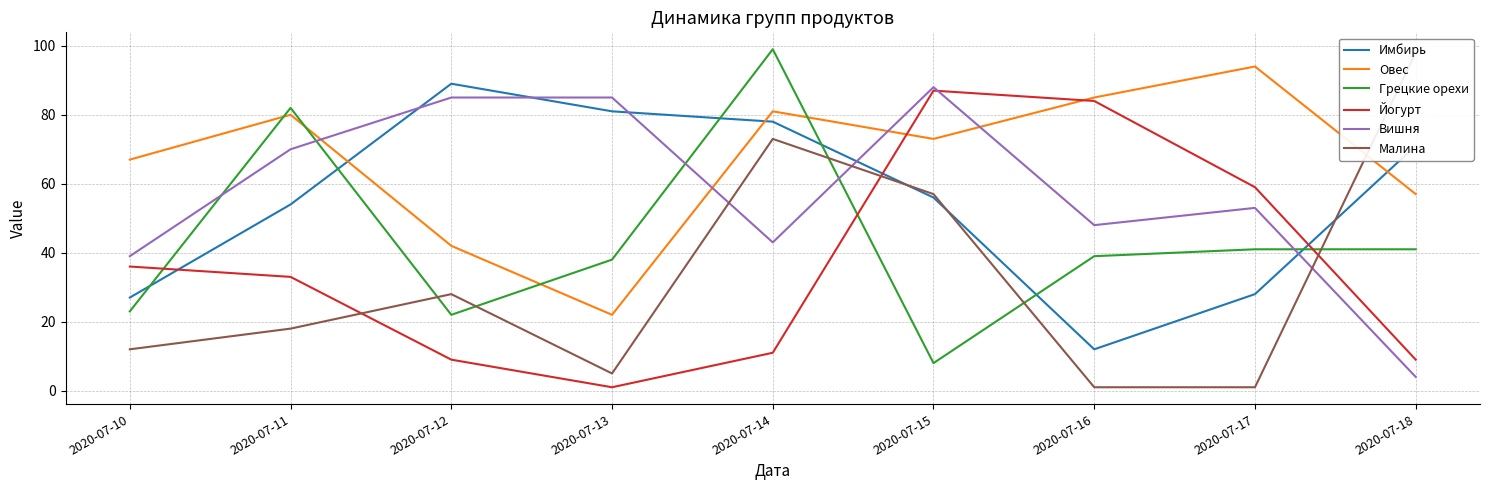

How many values in the Малина series exceed 18?

4